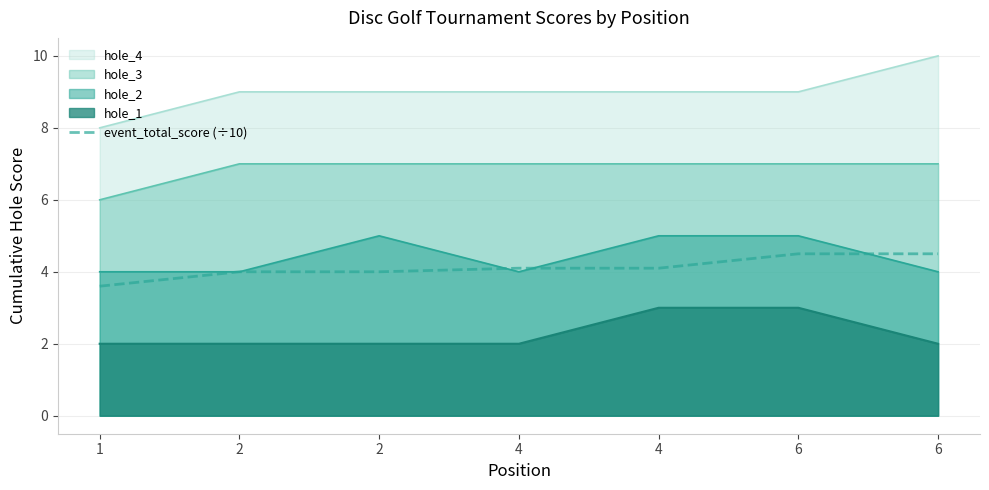

Does the chart have visible grid lines?

Yes